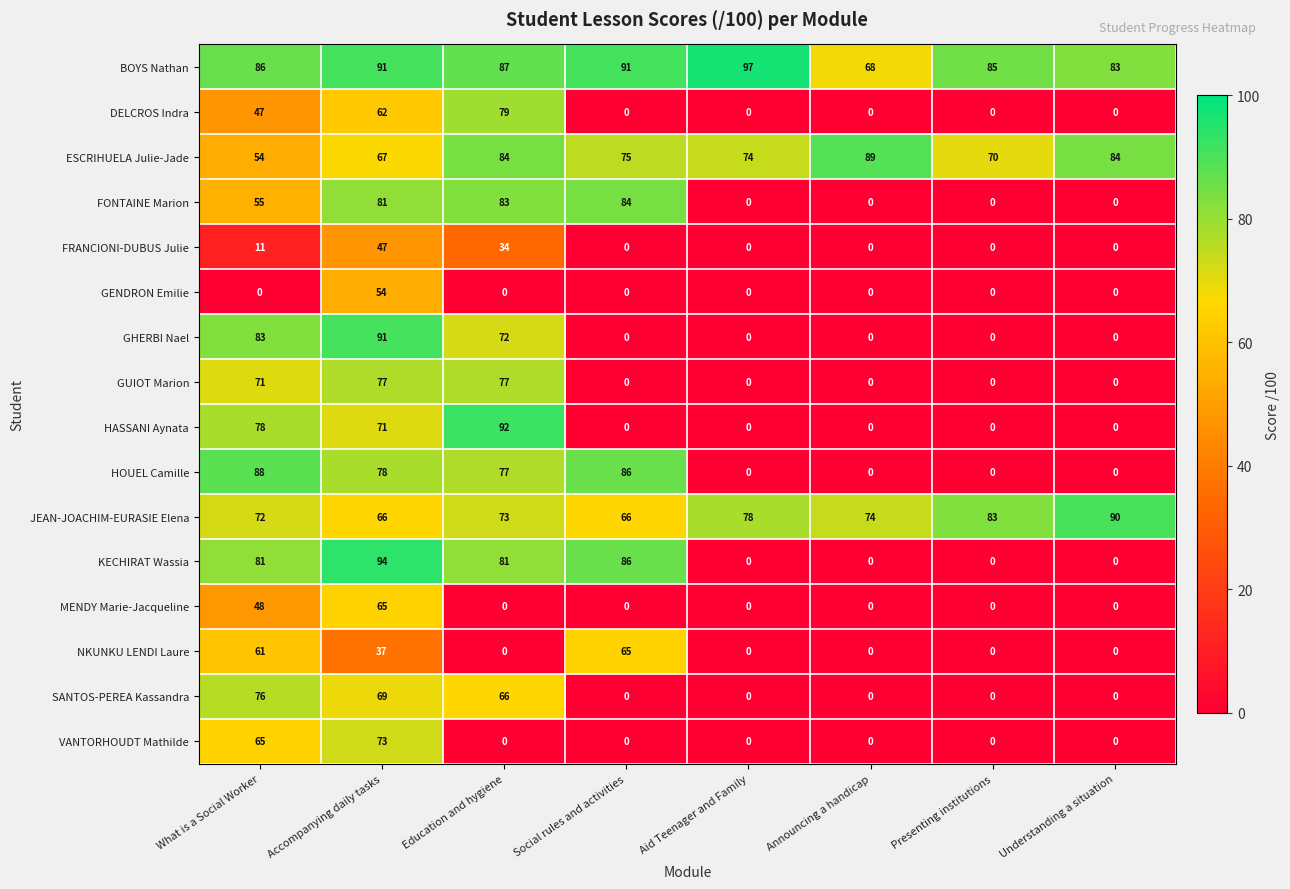

Which series changed the most between What is a Social Worker and Social rules and activities?

GHERBI Nael